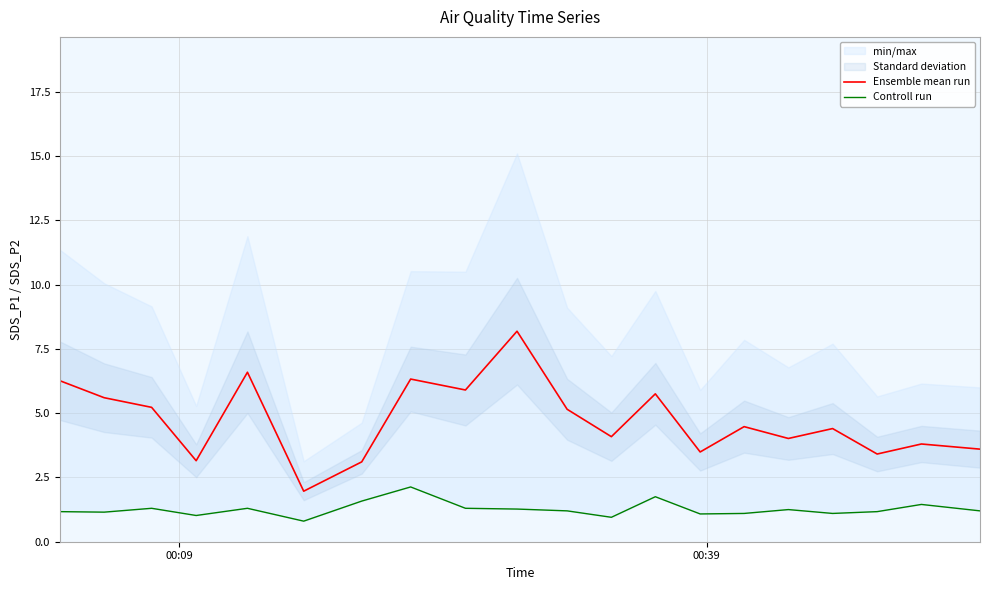

Where does the Ensemble mean run series first go above 4?

00:09